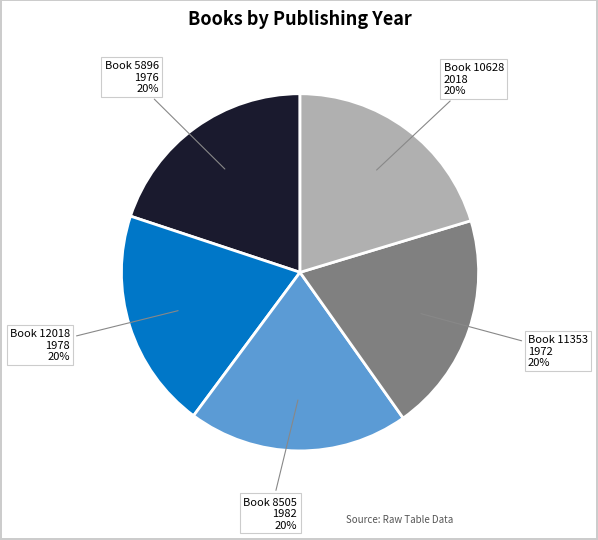

Does any single category account for the majority?

No